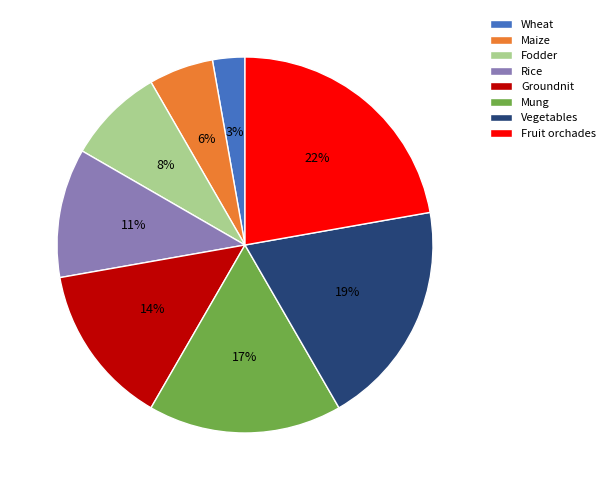

What percentage is the Vegetables slice, to the nearest percent?

19%